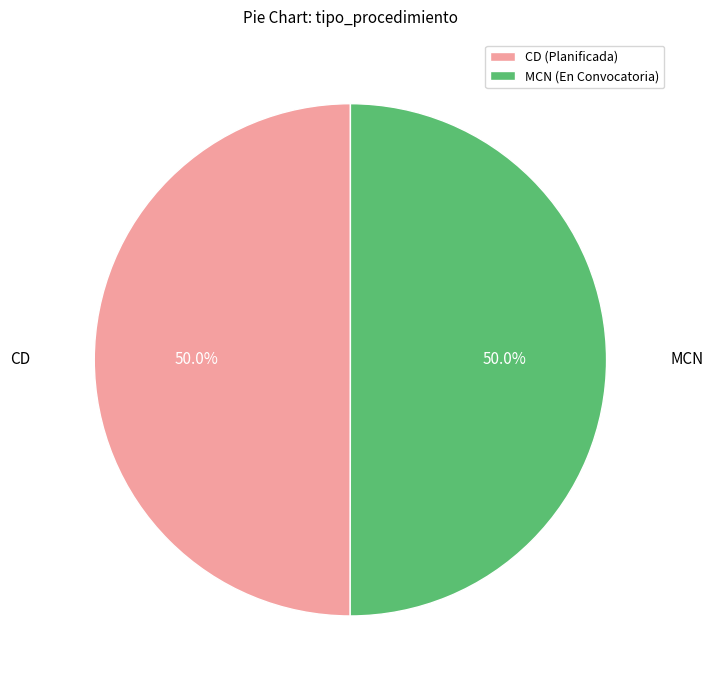

Is the sum of MCN (En Convocatoria) and CD (Planificada) greater than half?

Yes